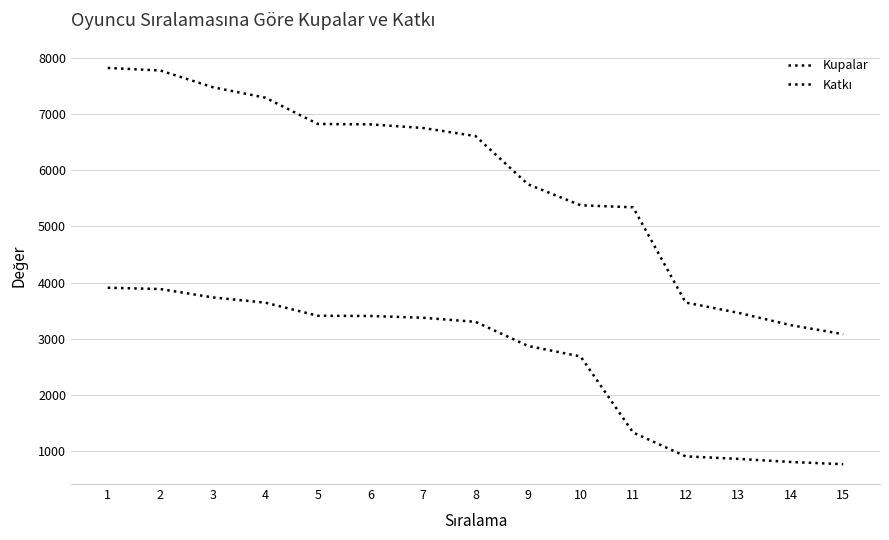

The value of Katkı at 9 is 2875. True or false?

True